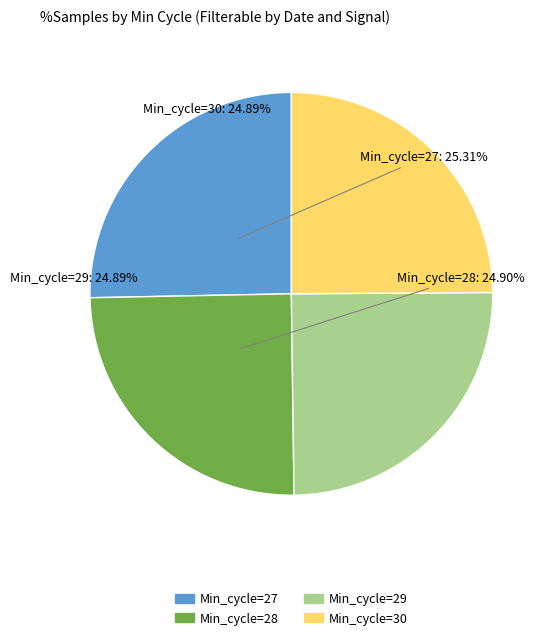

Approximately how many times larger is the value at Min_cycle=27 compared to Min_cycle=29?

1.0